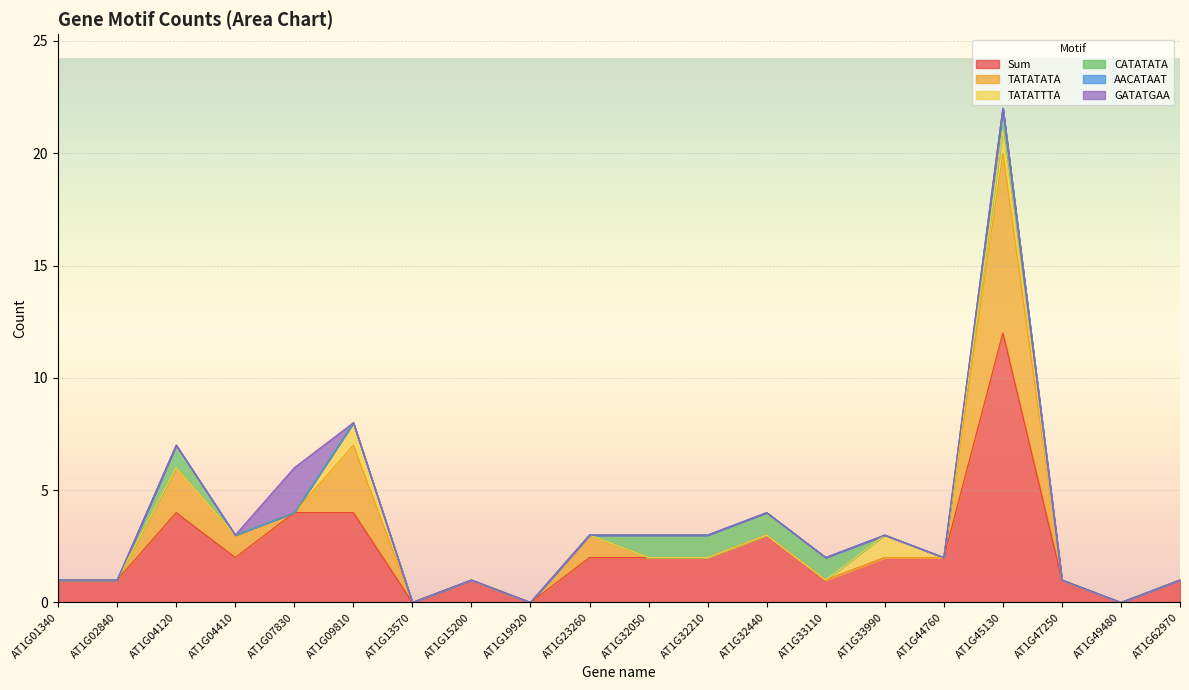

Reading right to left, extract all data points from this chart.

Sum: 1	0	1	12	2	2	1	3	2	2	2	0	1	0	4	4	2	4	1	1
TATATATA: 0	0	0	8	0	0	0	0	0	0	1	0	0	0	3	0	1	2	0	0
TATATTTA: 0	0	0	1	0	1	0	0	0	0	0	0	0	0	1	0	0	0	0	0
CATATATA: 0	0	0	1	0	0	1	1	1	1	0	0	0	0	0	0	0	1	0	0
AACATAAT: 0	0	0	0	0	0	0	0	0	0	0	0	0	0	0	0	0	0	0	0
GATATGAA: 0	0	0	0	0	0	0	0	0	0	0	0	0	0	0	2	0	0	0	0